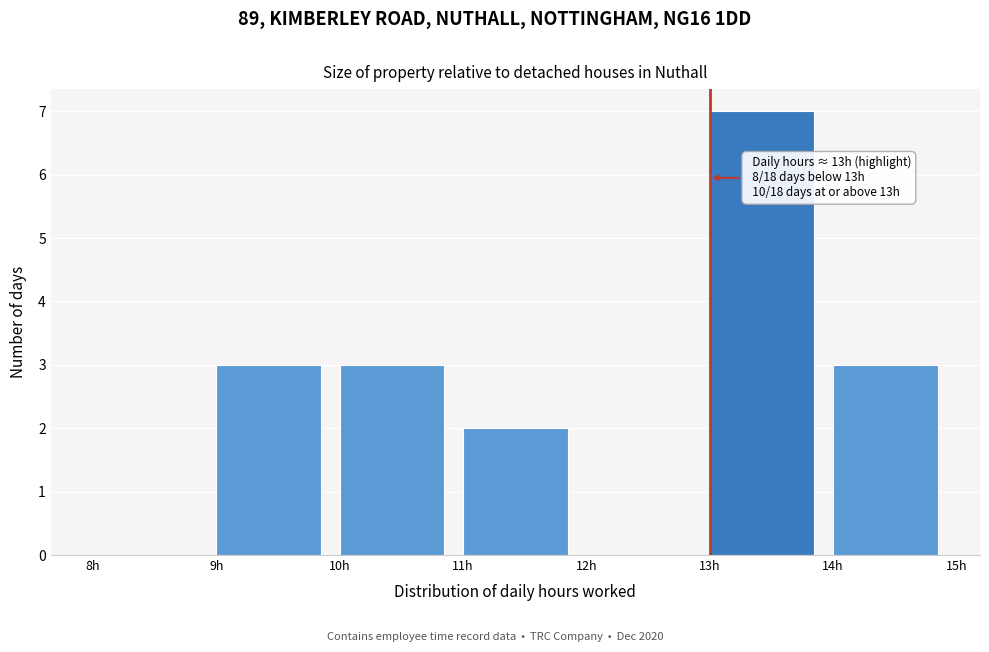

Over which range of the x-axis is the bar tallest?

13 to 14